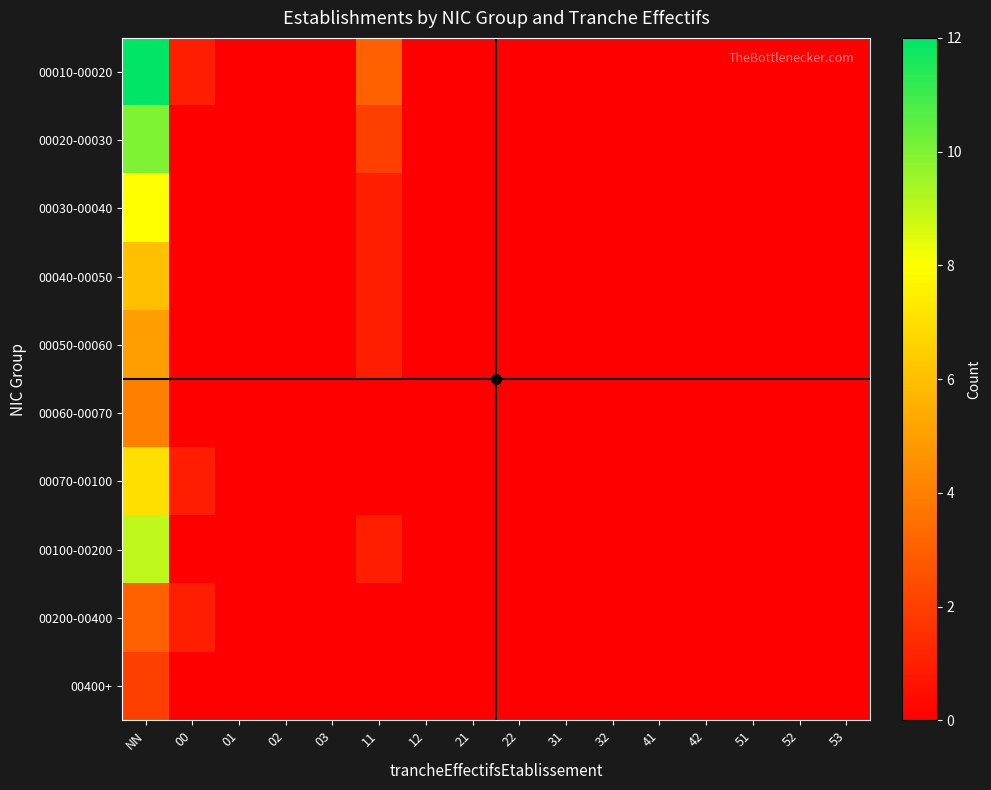

Reading right to left, transcribe all the data shown in this chart.

00010-00020: 53=0	52=0	51=0	42=0	41=0	32=0	31=0	22=0	21=0	12=0	11=3	03=0	02=0	01=0	00=1	NN=12
00020-00030: 53=0	52=0	51=0	42=0	41=0	32=0	31=0	22=0	21=0	12=0	11=2	03=0	02=0	01=0	00=0	NN=10
00030-00040: 53=0	52=0	51=0	42=0	41=0	32=0	31=0	22=0	21=0	12=0	11=1	03=0	02=0	01=0	00=0	NN=8
00040-00050: 53=0	52=0	51=0	42=0	41=0	32=0	31=0	22=0	21=0	12=0	11=1	03=0	02=0	01=0	00=0	NN=6
00050-00060: 53=0	52=0	51=0	42=0	41=0	32=0	31=0	22=0	21=0	12=0	11=1	03=0	02=0	01=0	00=0	NN=5
00060-00070: 53=0	52=0	51=0	42=0	41=0	32=0	31=0	22=0	21=0	12=0	11=0	03=0	02=0	01=0	00=0	NN=4
00070-00100: 53=0	52=0	51=0	42=0	41=0	32=0	31=0	22=0	21=0	12=0	11=0	03=0	02=0	01=0	00=1	NN=7
00100-00200: 53=0	52=0	51=0	42=0	41=0	32=0	31=0	22=0	21=0	12=0	11=1	03=0	02=0	01=0	00=0	NN=9
00200-00400: 53=0	52=0	51=0	42=0	41=0	32=0	31=0	22=0	21=0	12=0	11=0	03=0	02=0	01=0	00=1	NN=3
00400+: 53=0	52=0	51=0	42=0	41=0	32=0	31=0	22=0	21=0	12=0	11=0	03=0	02=0	01=0	00=0	NN=2